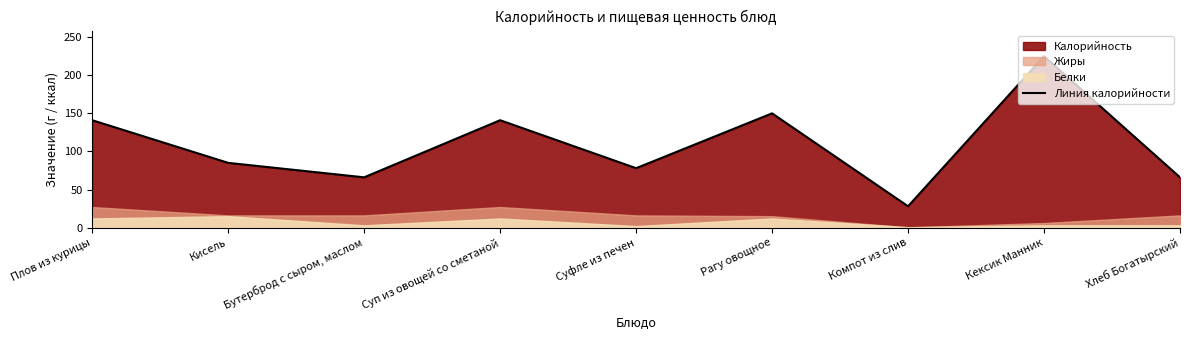

What is the average value?

109